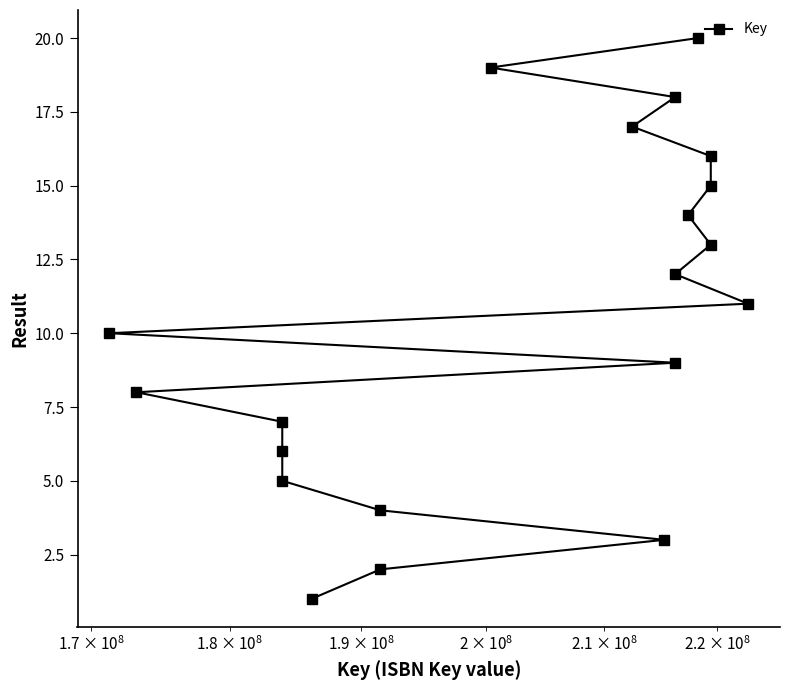

Reading right to left, list all the values displayed in this chart.

11	16	15	13	20	14	18	12	9	3	17	19	2	4	1	5	6	7	8	10